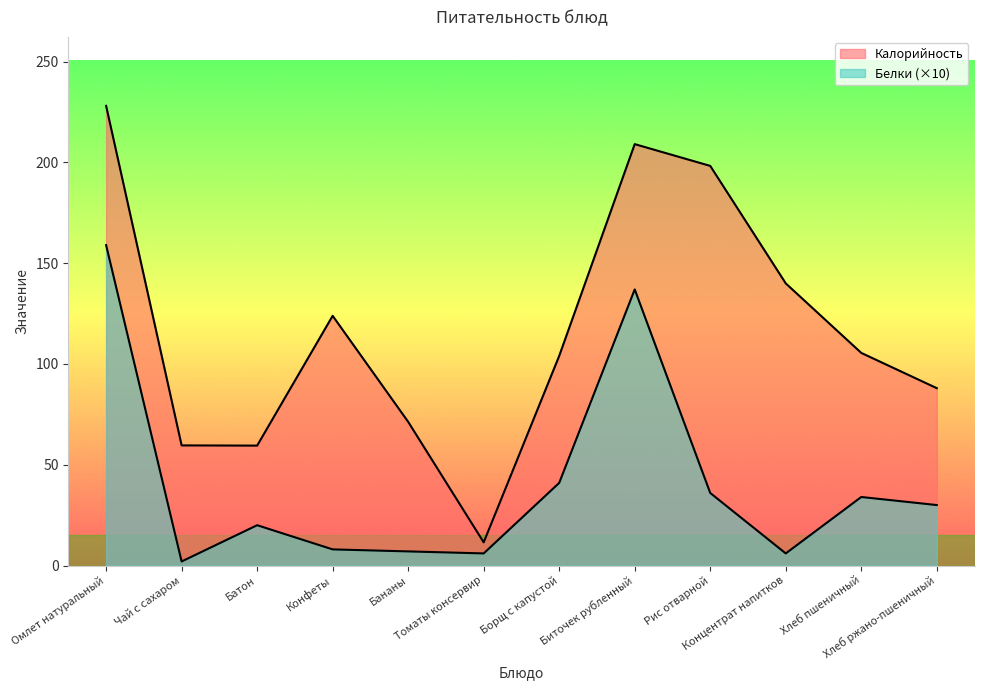

What is the greatest value displayed?

228.1